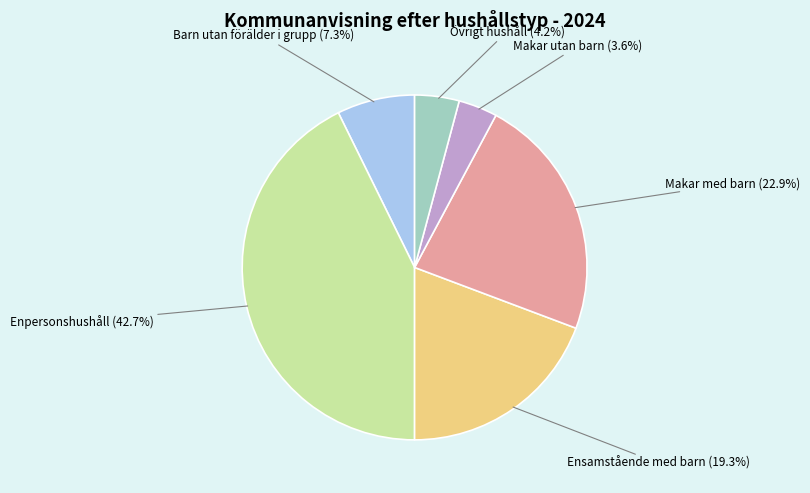

Count the number of slices in the pie.

6